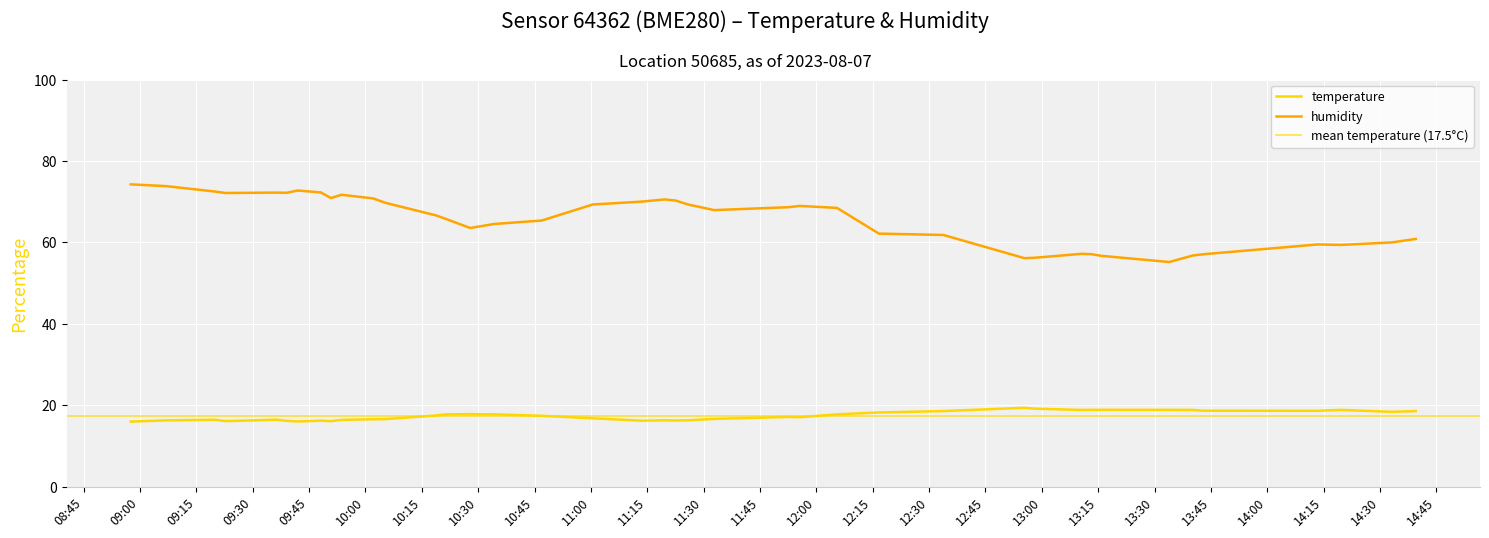

True or false: humidity and temperature intersect in this chart.

False